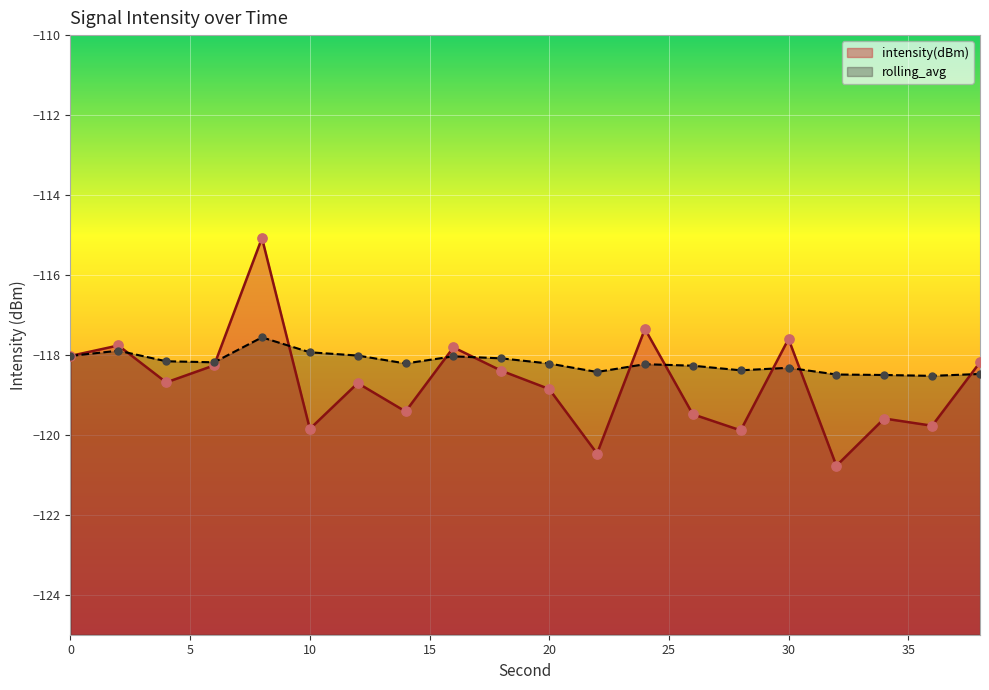

At how many categories does at least one series exceed -119?

20